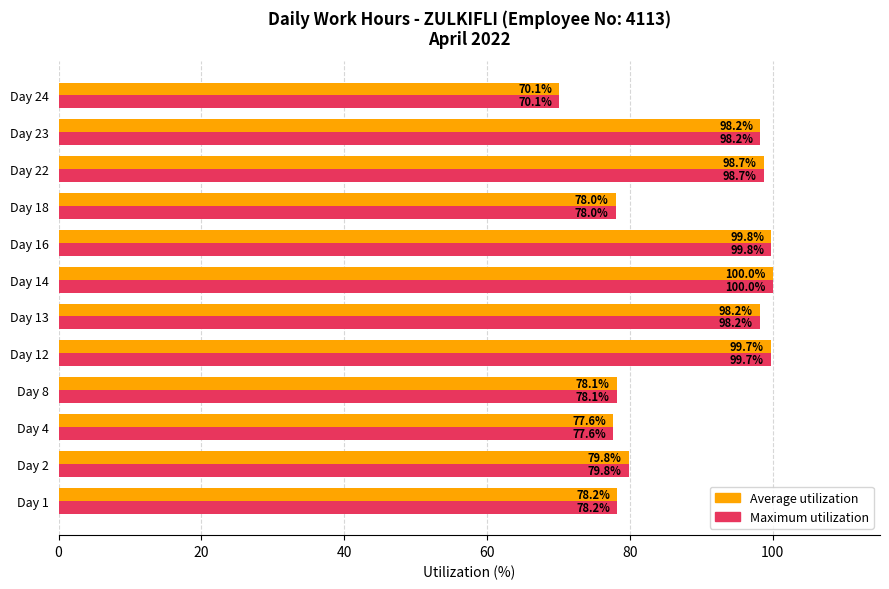

At which category is the sum across all series the highest?

Day 14